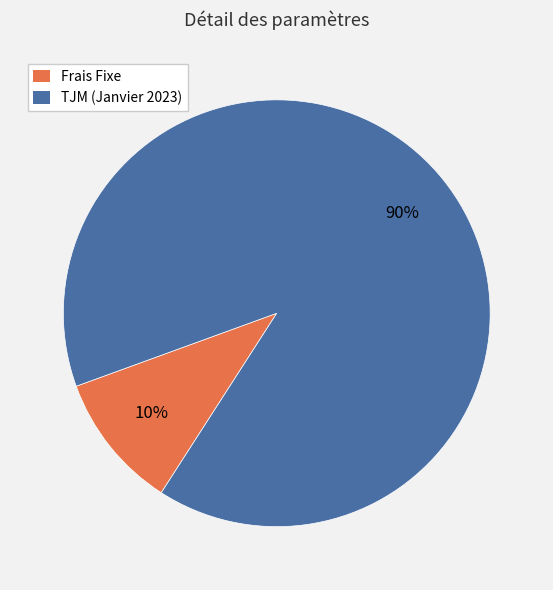

Is it true that Frais Fixe is 3% of the pie?

False